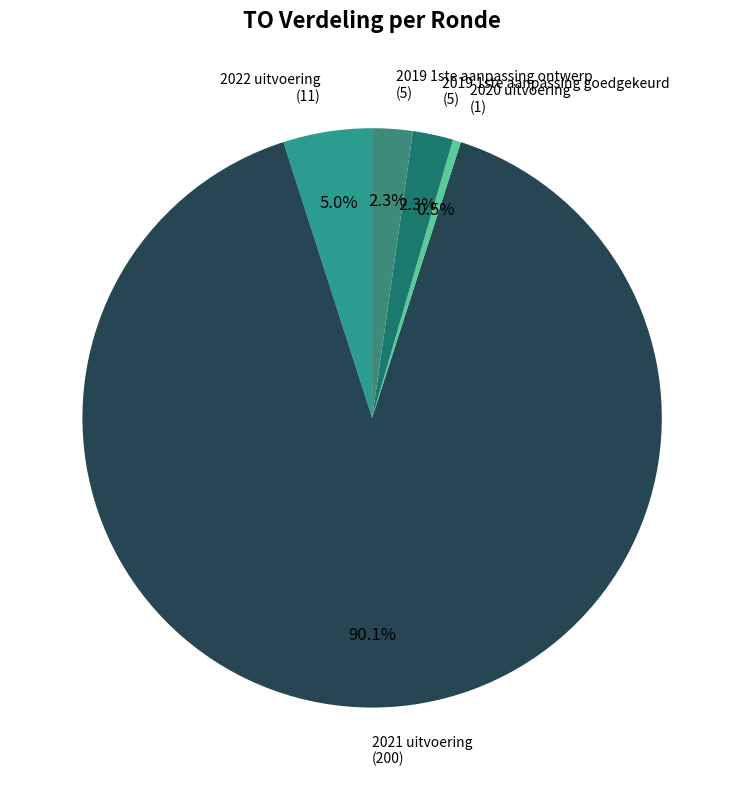

To the nearest percent, what is the difference between the 2019 1ste aanpassing ontwerp and 2022 uitvoering slice percentages?

3%